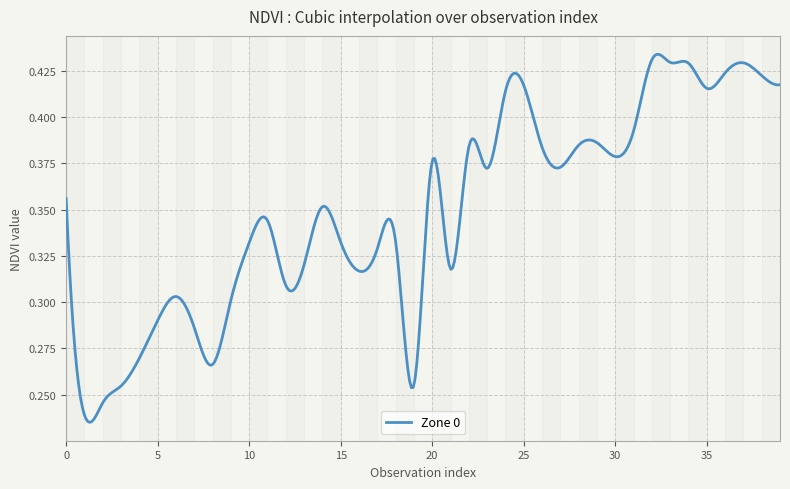

Which label corresponds to the largest value in the chart?

32